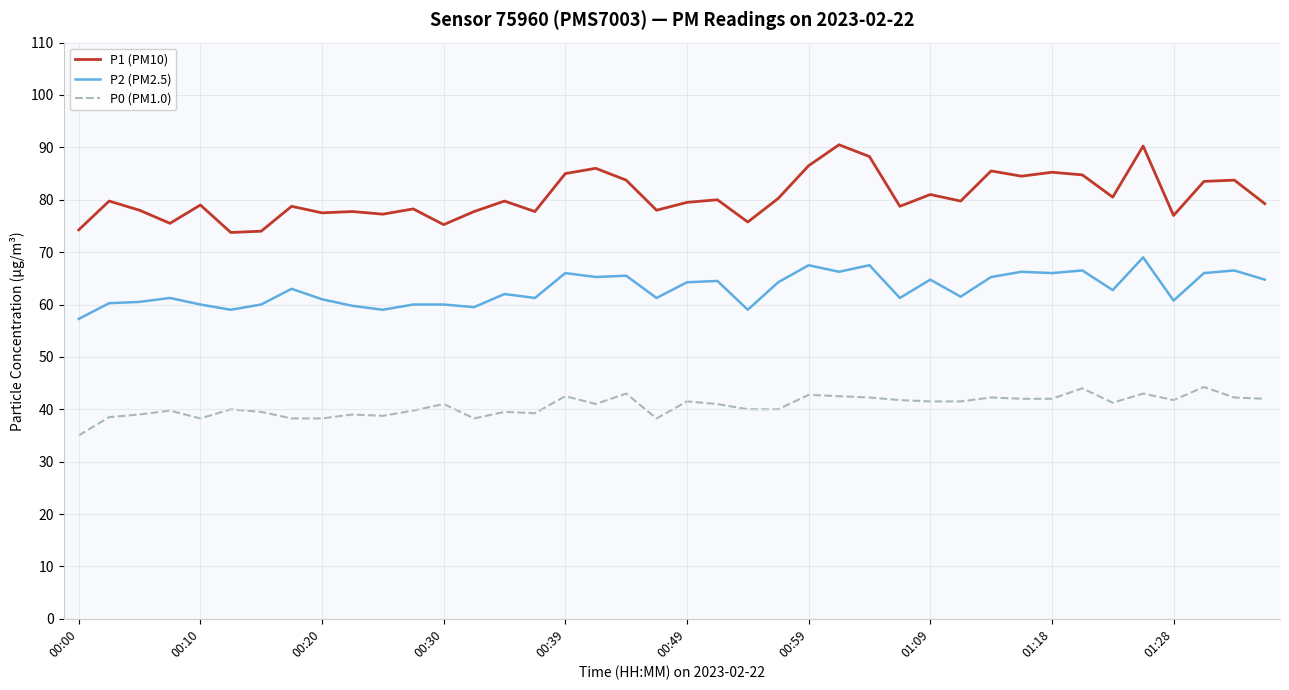

Which series has the largest total across all categories?

P1 (PM10)